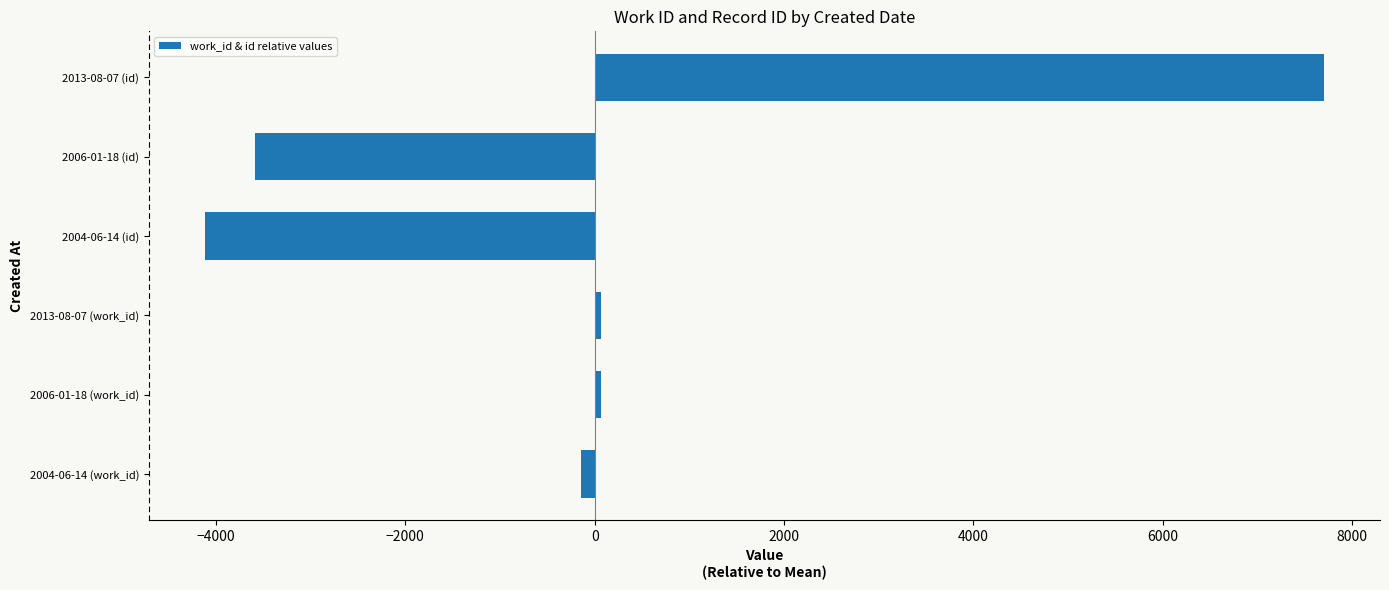

What is the sum of the values at 2004-06-14 (id) and 2013-08-07 (id)?

3585.0